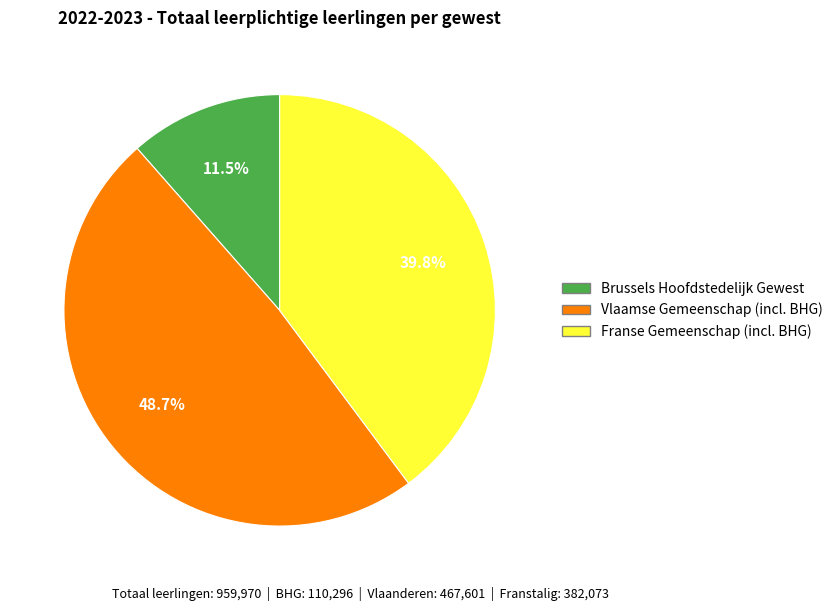

Rank the categories by value from lowest to highest.

Brussels Hoofdstedelijk Gewest, Franse Gemeenschap (incl. BHG), Vlaamse Gemeenschap (incl. BHG)